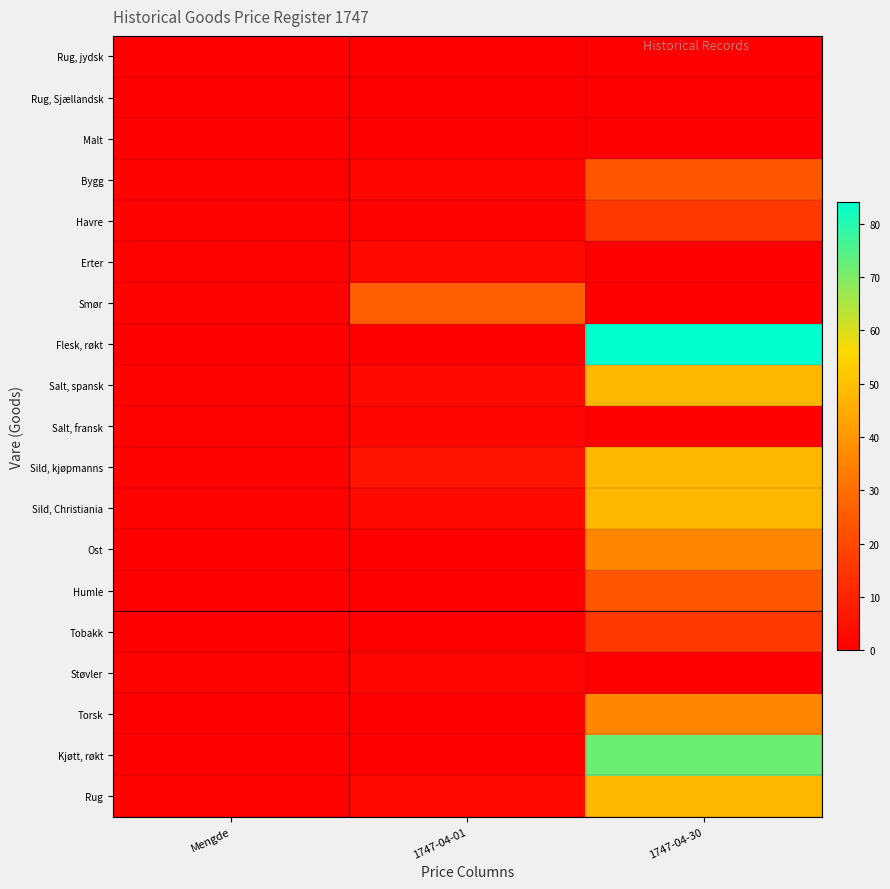

Reading left to right, list all the values displayed in this chart.

Rug, jydsk: Mengde=0	1747-04-01=0	1747-04-30=0
Rug, Sjællandsk: Mengde=0	1747-04-01=0	1747-04-30=0
Malt: Mengde=0	1747-04-01=0	1747-04-30=0
Bygg: Mengde=1	1747-04-01=2	1747-04-30=24
Havre: Mengde=1	1747-04-01=1	1747-04-30=16
Erter: Mengde=1	1747-04-01=3	1747-04-30=0
Smør: Mengde=1	1747-04-01=26	1747-04-30=0
Flesk, røkt: Mengde=0	1747-04-01=0	1747-04-30=84
Salt, spansk: Mengde=1	1747-04-01=3	1747-04-30=48
Salt, fransk: Mengde=1	1747-04-01=2	1747-04-30=0
Sild, kjøpmanns: Mengde=1	1747-04-01=5	1747-04-30=48
Sild, Christiania: Mengde=1	1747-04-01=3	1747-04-30=48
Ost: Mengde=0	1747-04-01=0	1747-04-30=36
Humle: Mengde=0	1747-04-01=0	1747-04-30=24
Tobakk: Mengde=0	1747-04-01=0	1747-04-30=16
Støvler: Mengde=1	1747-04-01=2	1747-04-30=0
Torsk: Mengde=0	1747-04-01=0	1747-04-30=36
Kjøtt, røkt: Mengde=0	1747-04-01=0	1747-04-30=72
Rug: Mengde=1	1747-04-01=3	1747-04-30=48